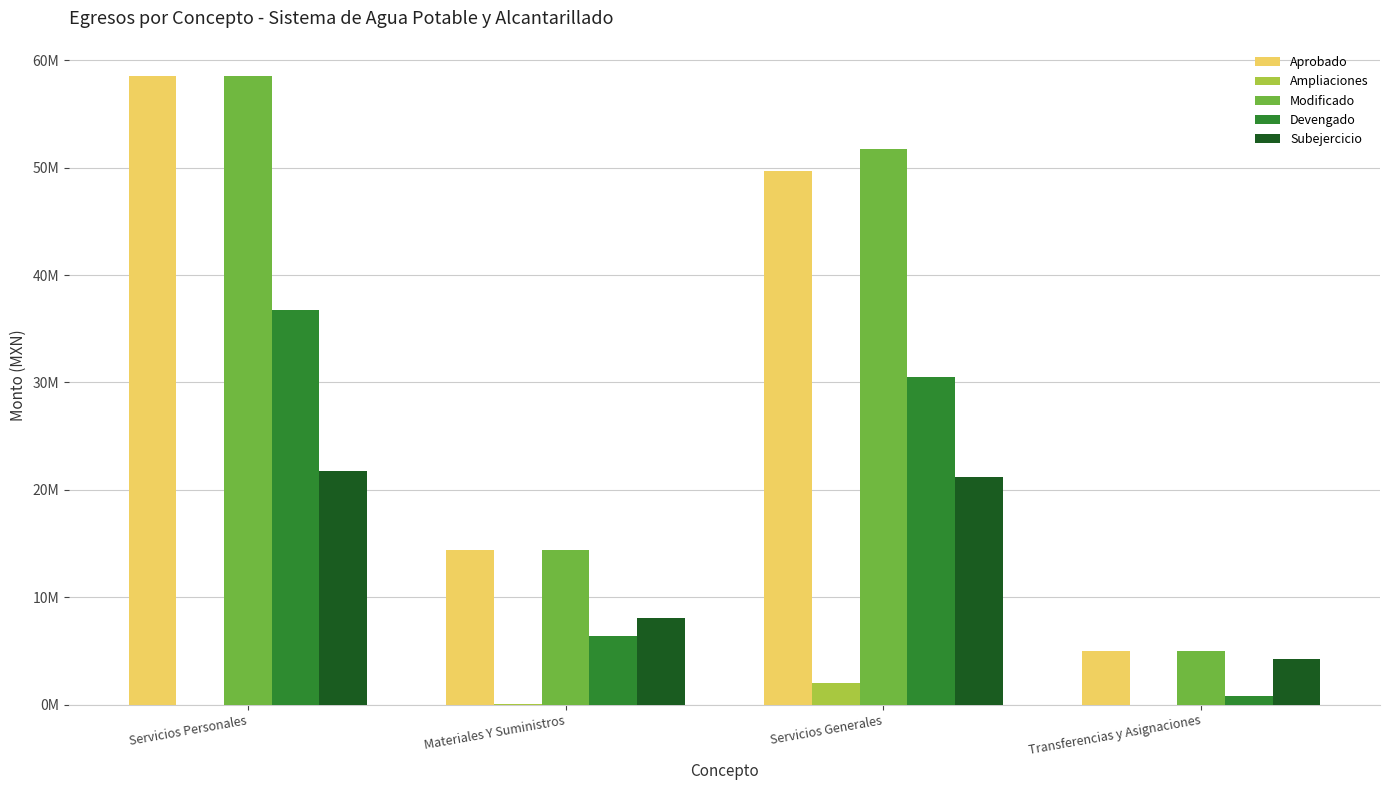

Are the bars grouped side by side (vs. stacked)?

Yes